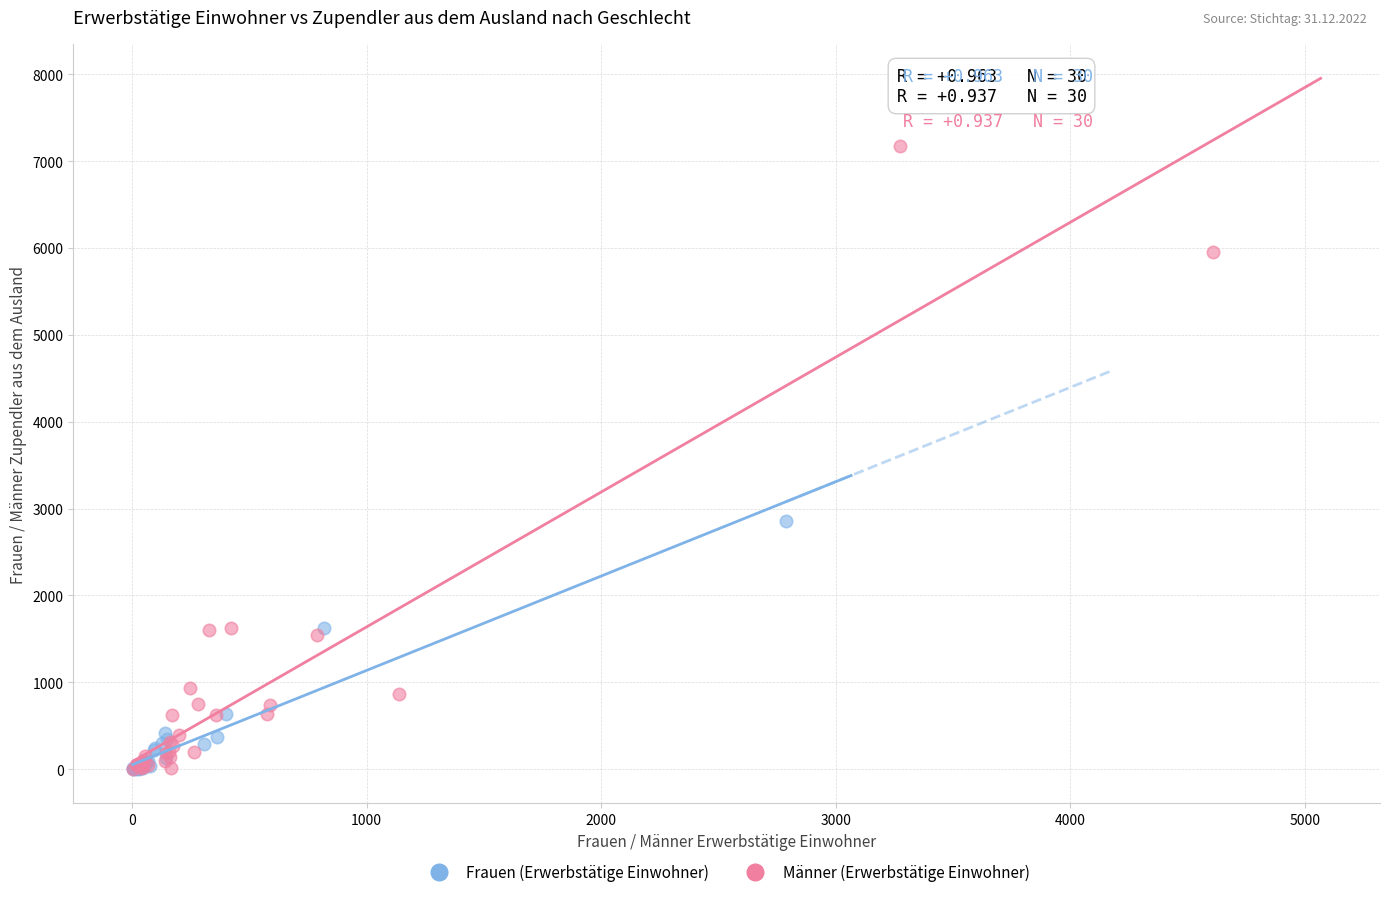

Which series reaches the maximum Y coordinate?

Männer (Erwerbstätige Einwohner)